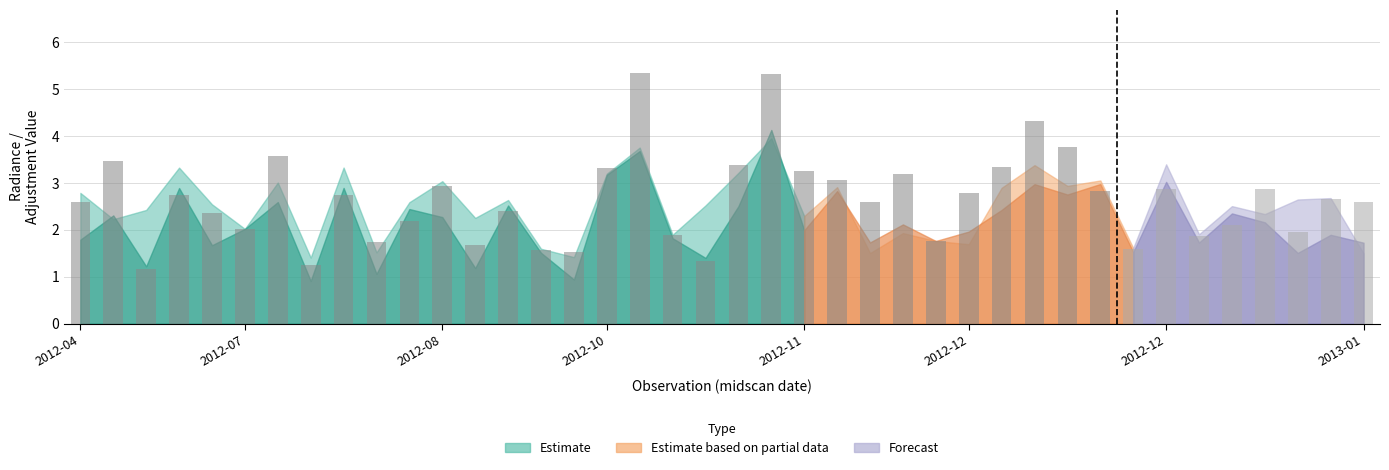

What is the difference between the maximum and minimum values?

4.2